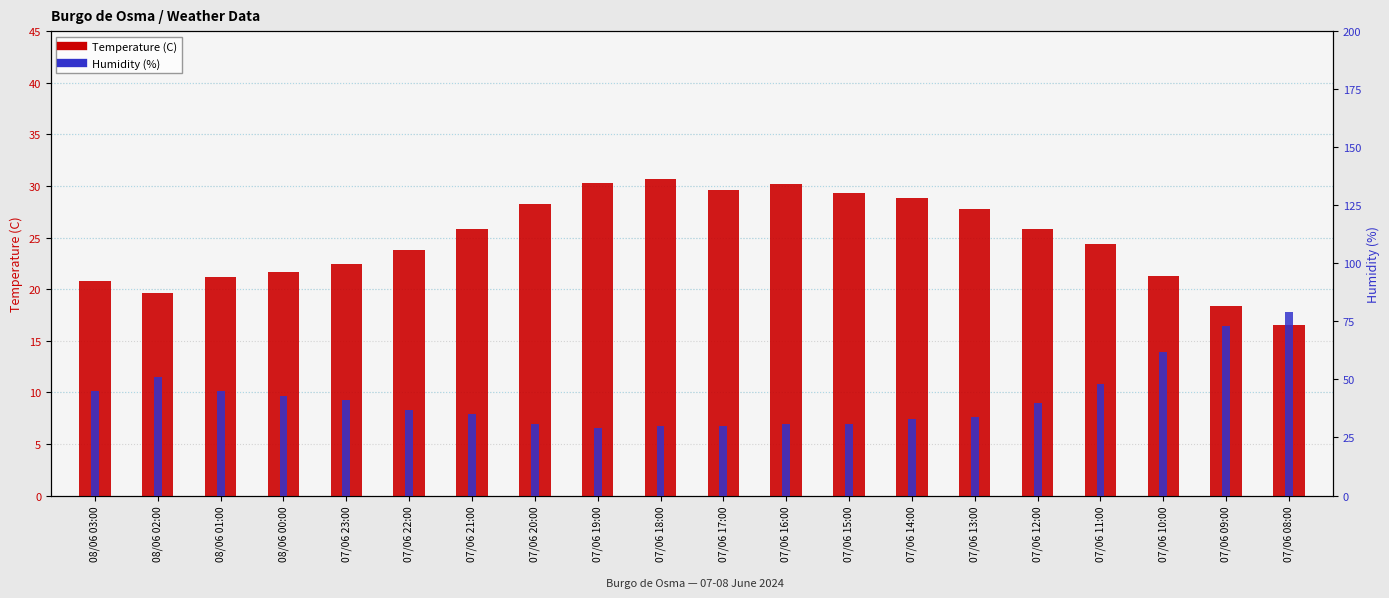

How many distinct data groups are displayed?

2